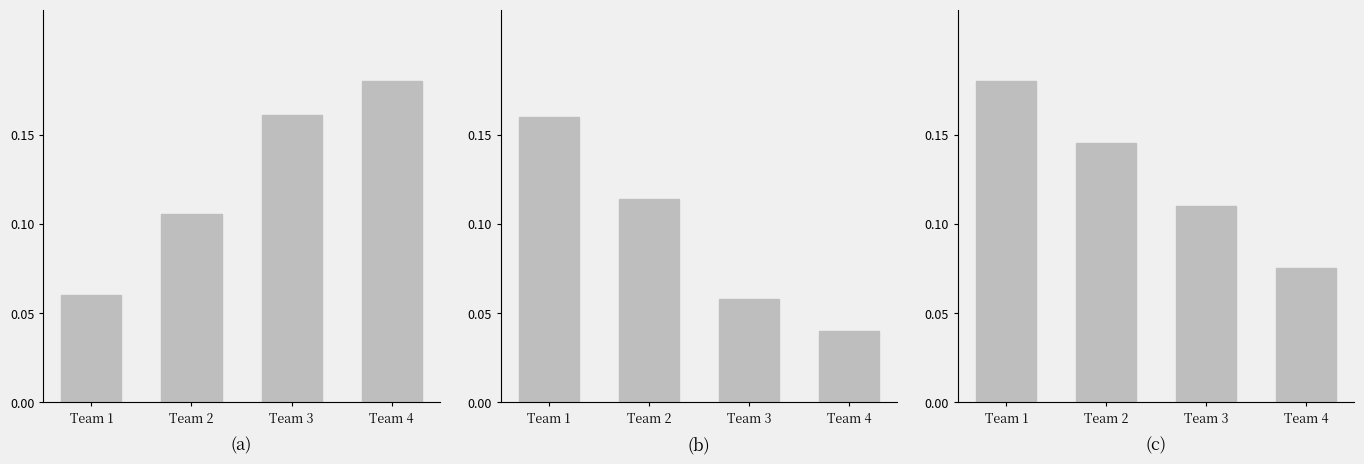

Are the bars grouped side by side (vs. stacked)?

Yes